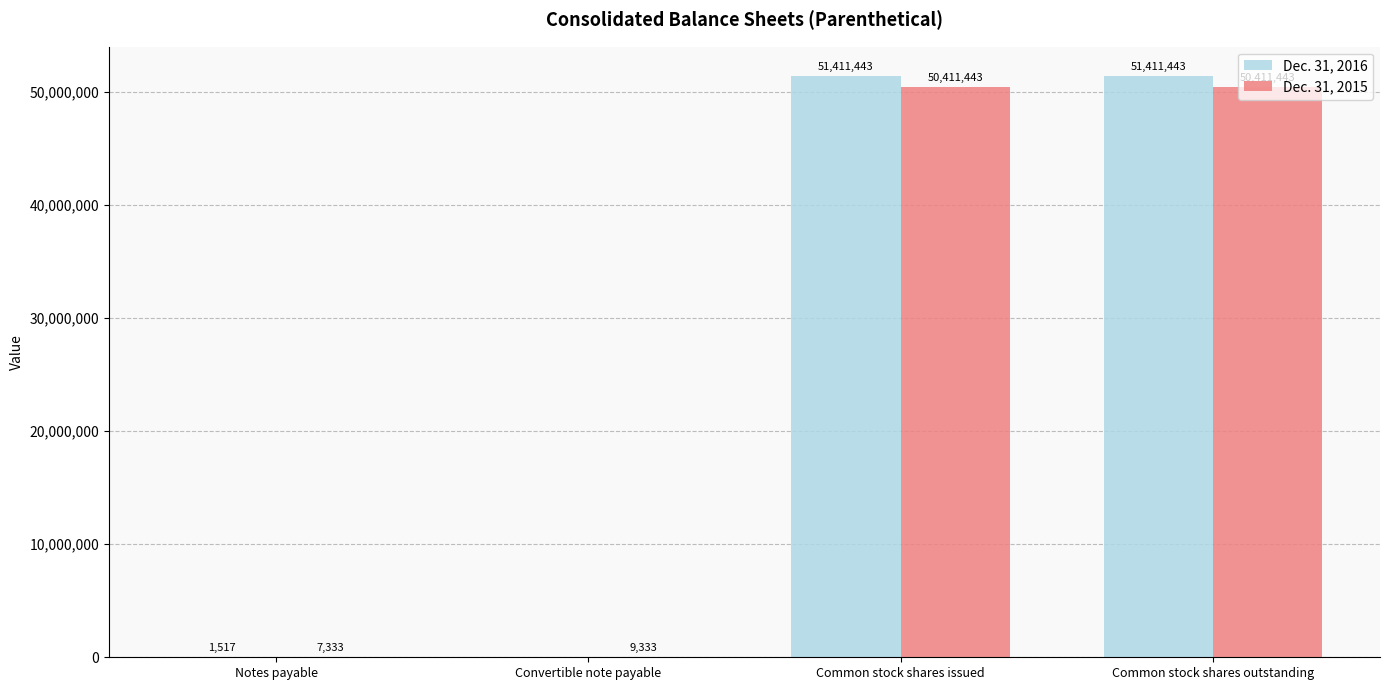

What is the sum of all Dec. 31, 2016 values?

102824403